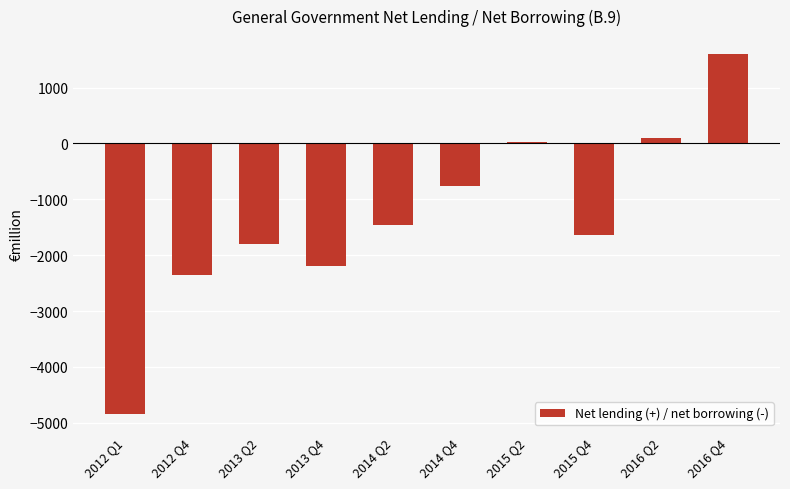

What is the sum of all values?

-13341